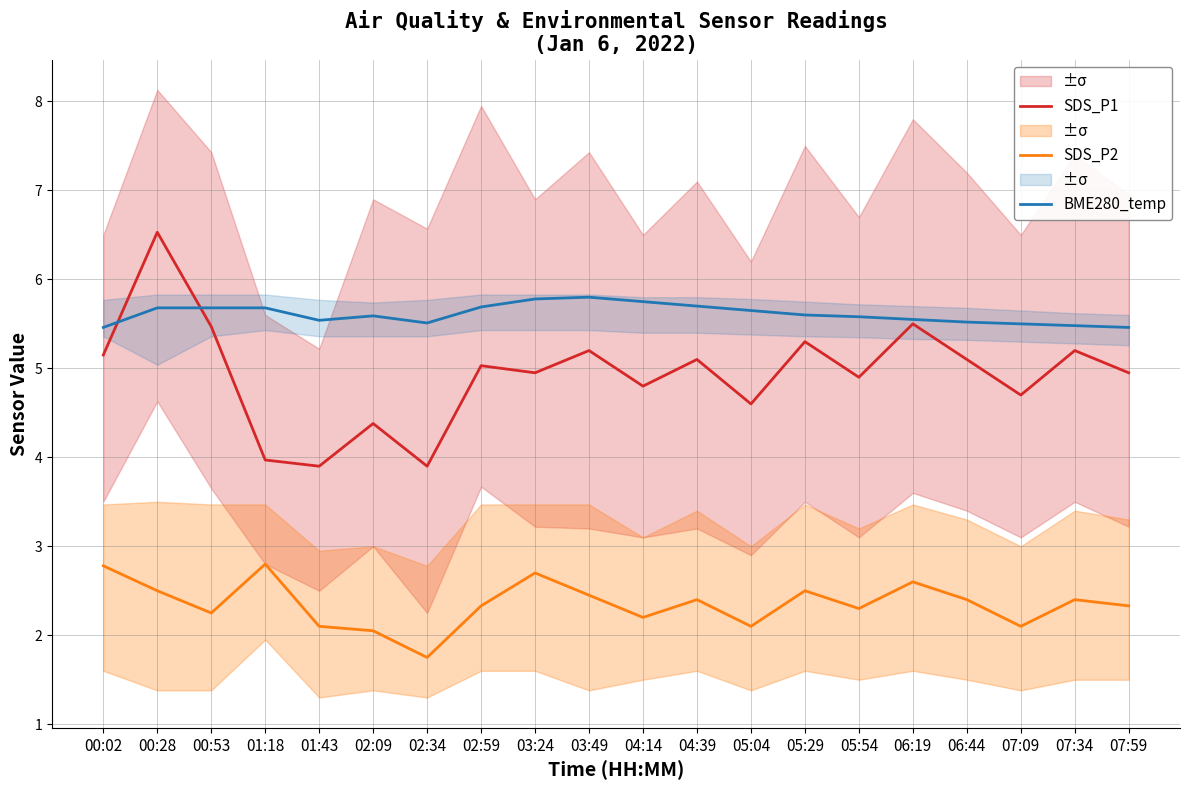

Reading left to right, list all the values displayed in this chart.

SDS_P1: 5.2	6.5	5.5	4.0	3.9	4.4	3.9	5.0	5.0	5.2	4.8	5.1	4.6	5.3	4.9	5.5	5.1	4.7	5.2	5.0
SDS_P2: 2.8	2.5	2.2	2.8	2.1	2.0	1.8	2.3	2.7	2.5	2.2	2.4	2.1	2.5	2.3	2.6	2.4	2.1	2.4	2.3
BME280_temp: 5.5	5.7	5.7	5.7	5.5	5.6	5.5	5.7	5.8	5.8	5.8	5.7	5.7	5.6	5.6	5.5	5.5	5.5	5.5	5.5